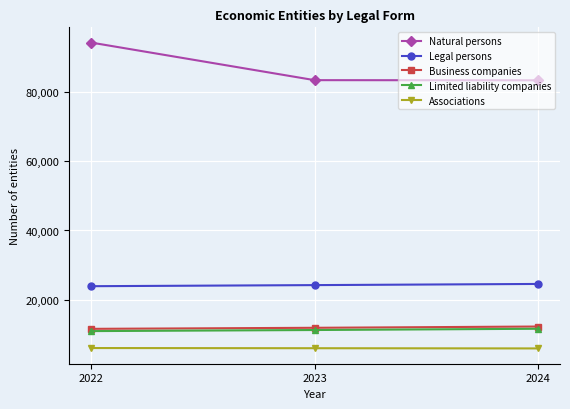

Between 2022 and 2024, which series saw the biggest shift?

Natural persons